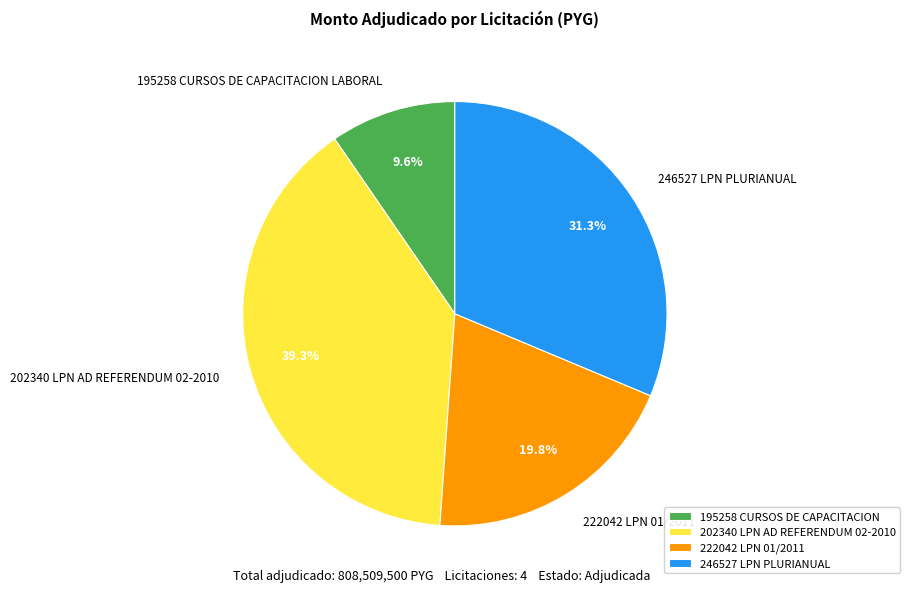

To the nearest percent, what is the combined percentage of 222042 LPN 01/2011 and 195258 CURSOS DE CAPACITACION LABORAL?

29%